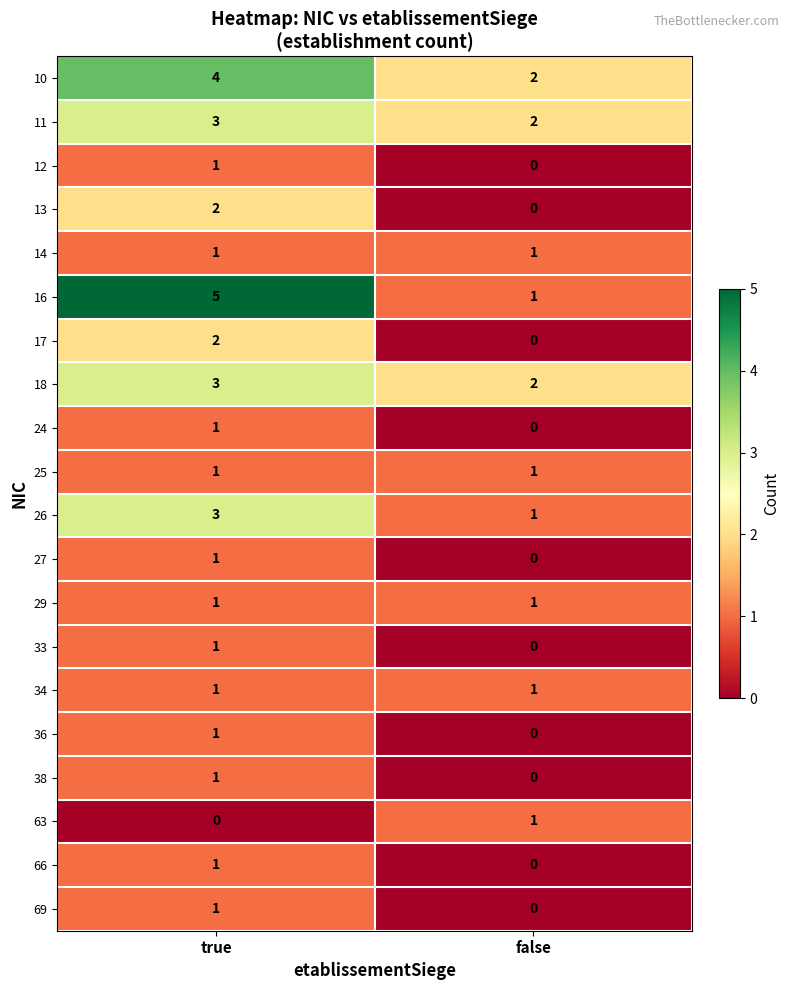

At which label does 26 reach its minimum?

false